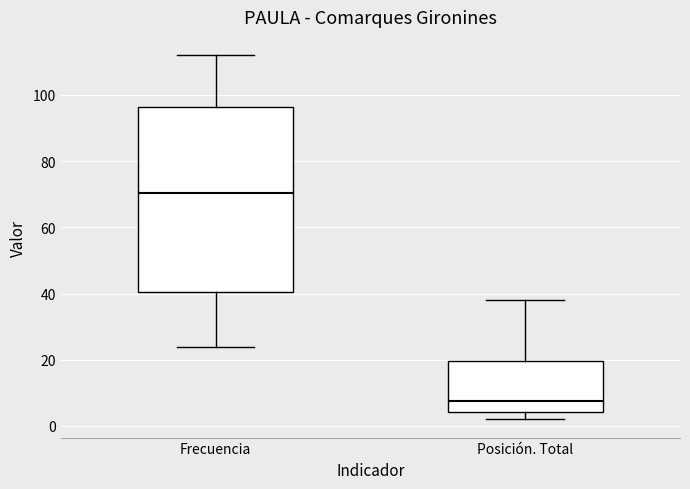

Reading left to right, read every box against the y-axis: the position of its median line, the range the box covers, and the ends of its whiskers. The values are not printed on the chart, so give them approximately, as read against the axis.

Frecuencia: median 70, box 40 to 96, whiskers 24 to 112
Posición. Total: median 8, box 4 to 20, whiskers 2 to 38